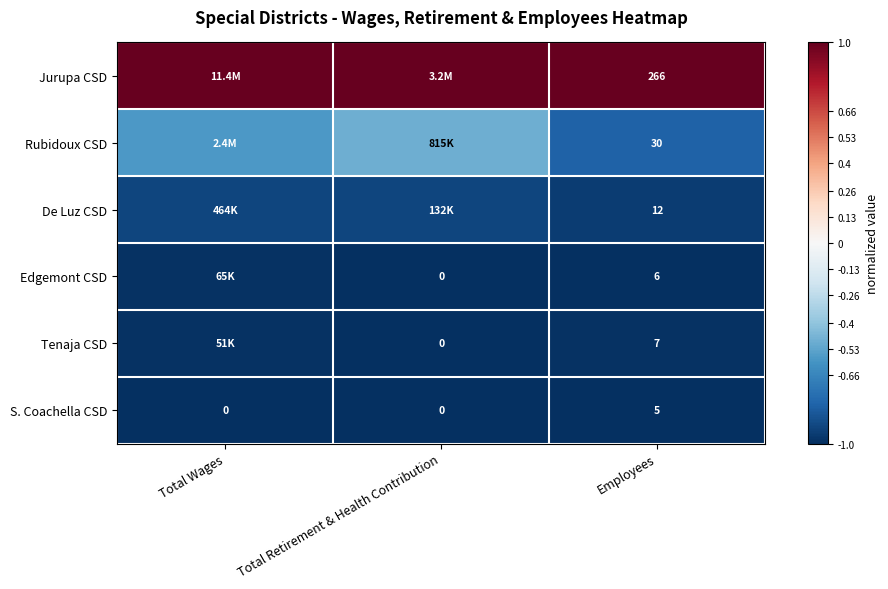

Is the value of De Luz CSD at Employees greater than the value of S. Coachella CSD at Total Wages?

Yes